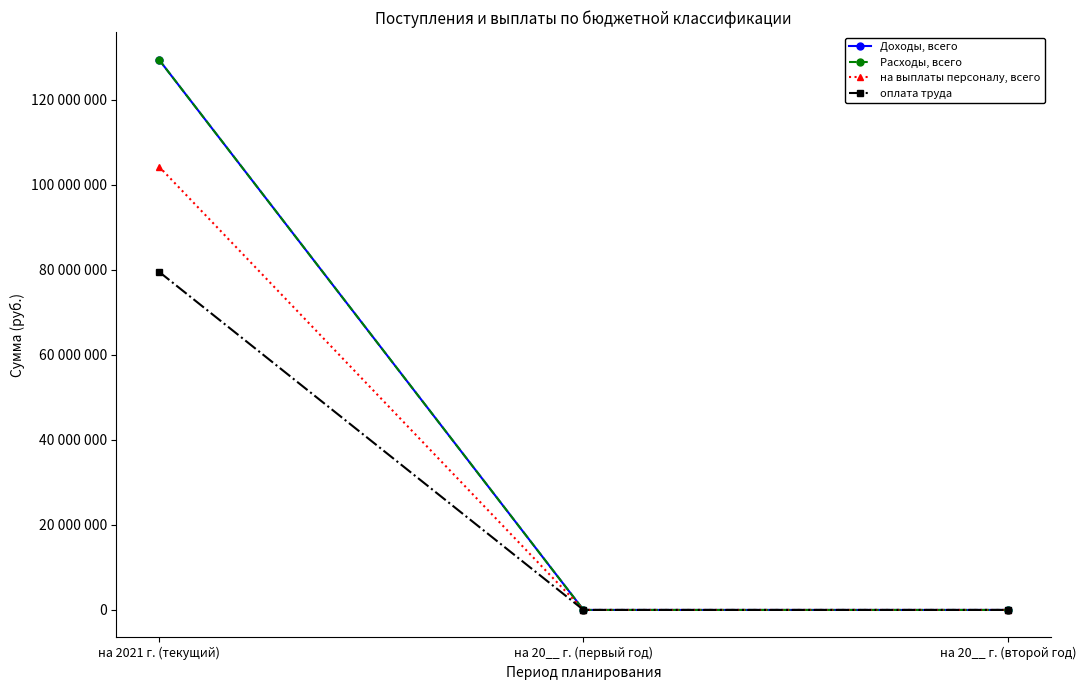

The Расходы, всего series shows 0 at на 20__ г. (второй год). True or false?

True